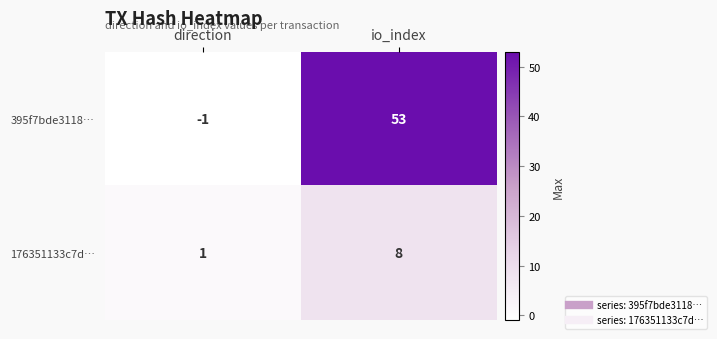

What is the sum of all 176351133c7d… values?

9